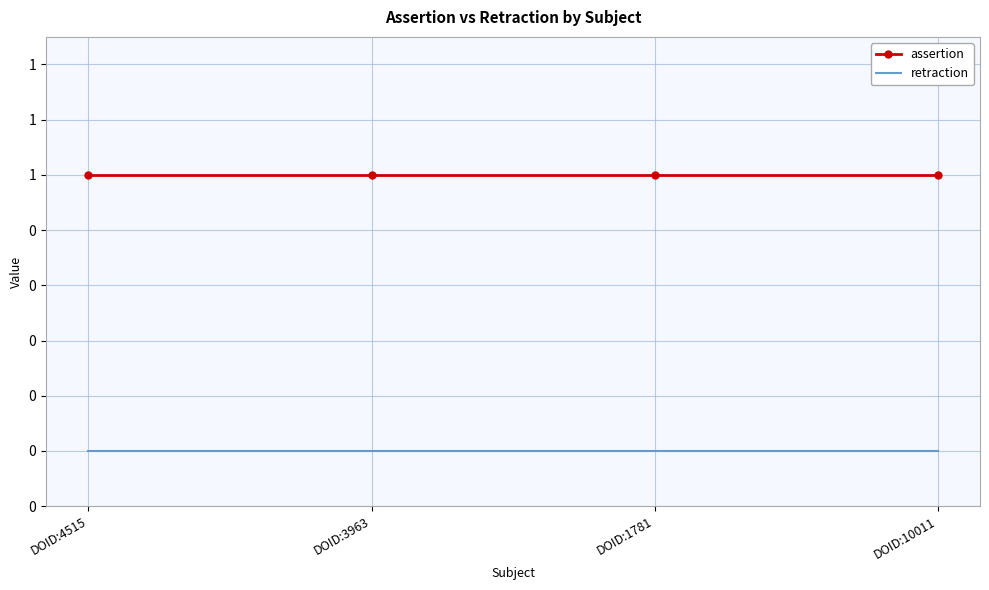

What are all the series names shown in the legend?

assertion, retraction